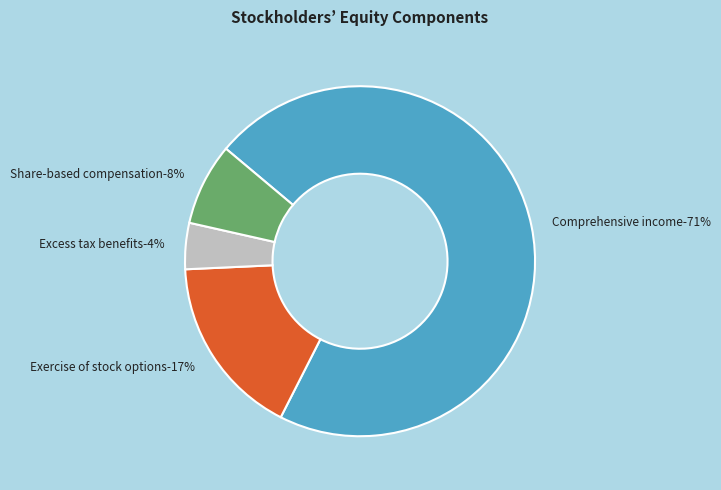

What is the majority slice?

Comprehensive income